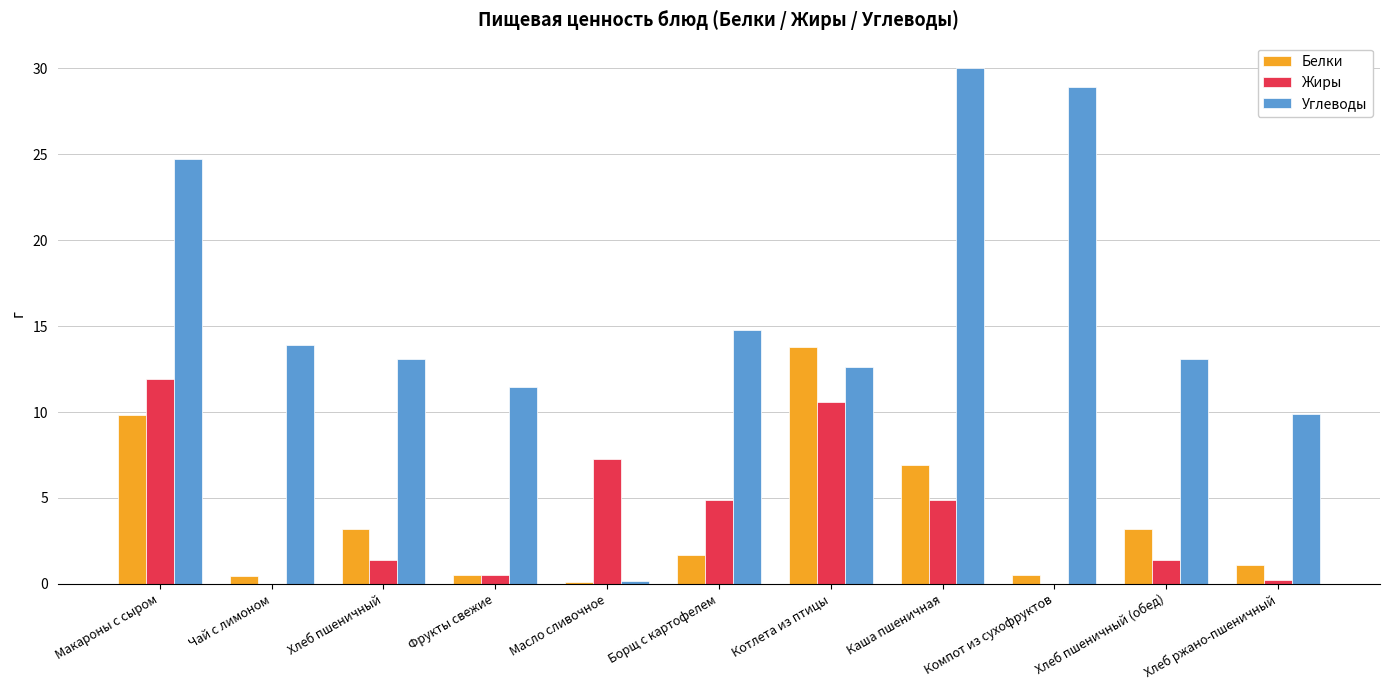

The Белки series shows 4.5 at Хлеб пшеничный. True or false?

False